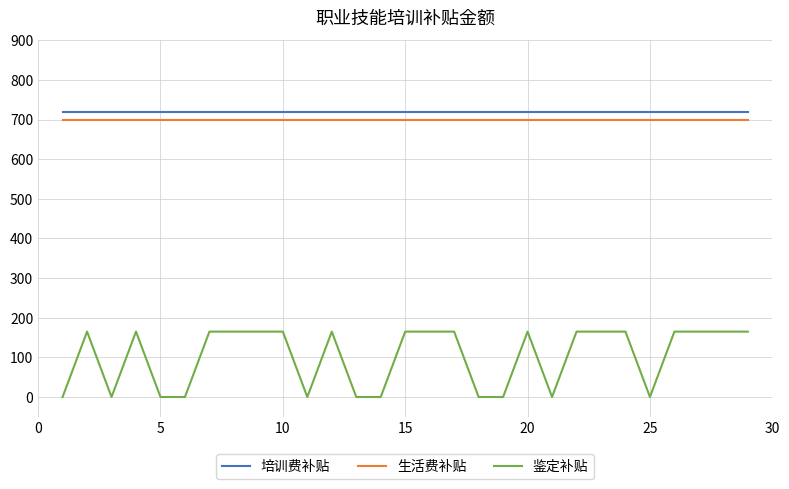

Count the number of data series in this chart.

3